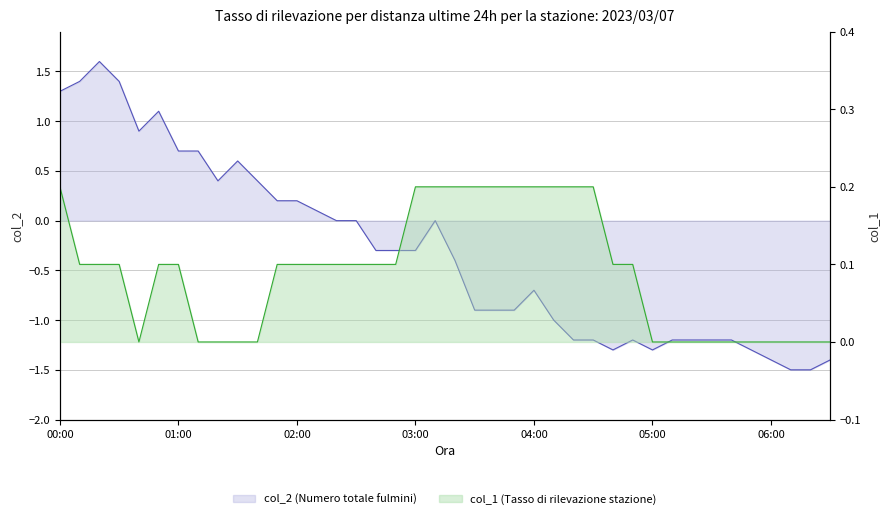

Which category has the highest value in the col_2 series?

00:20